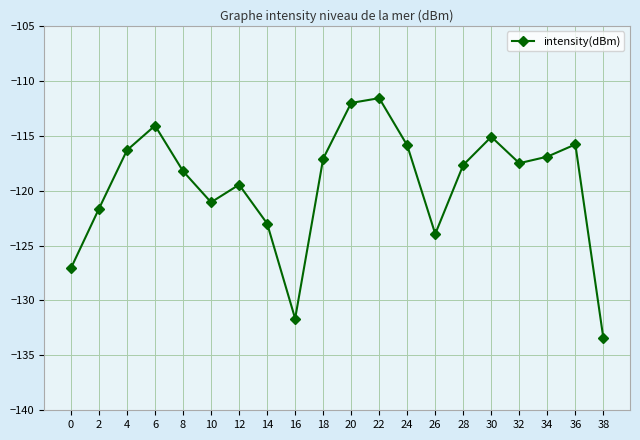

The value at 0 is -216.6. True or false?

False